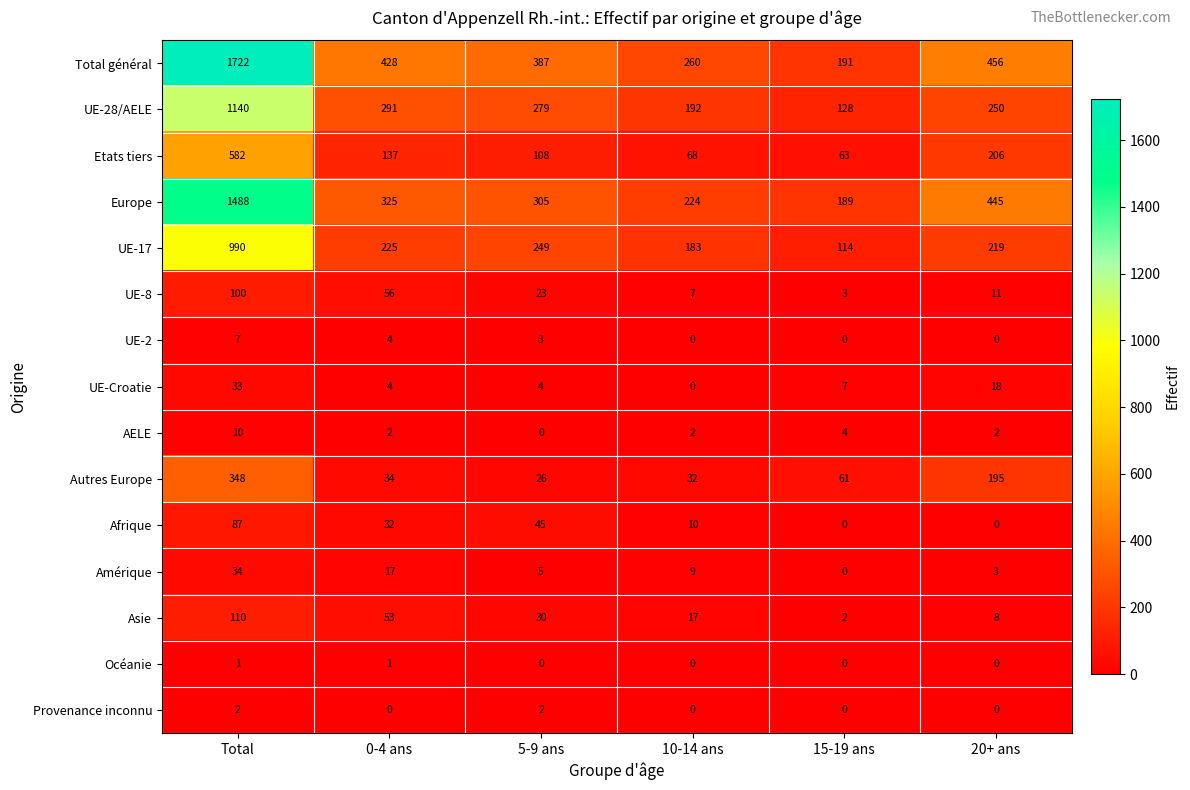

Is it true that Total général equals 296 at 0-4 ans?

False